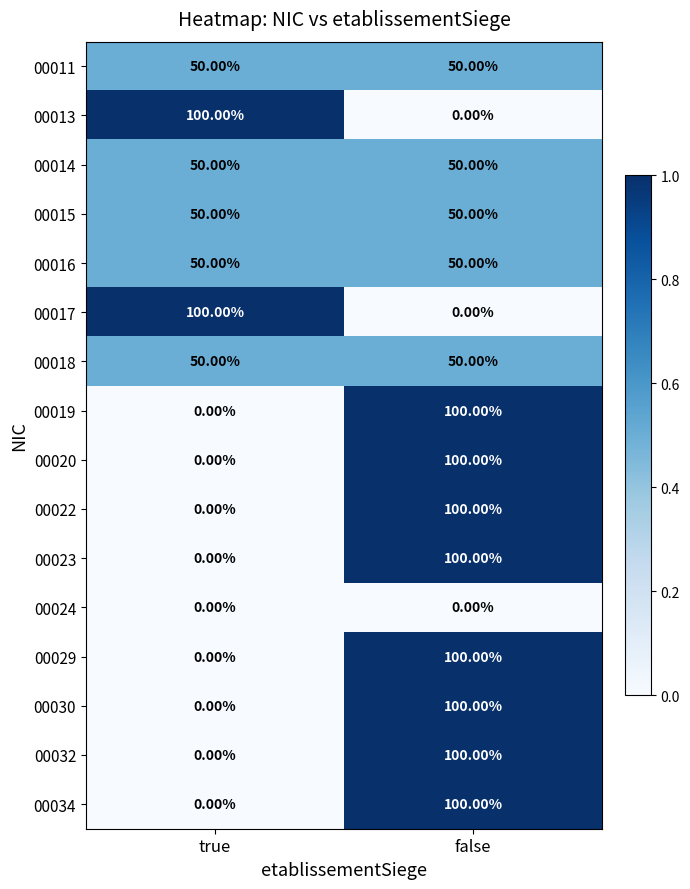

What is the sum of all 00015 values?

100